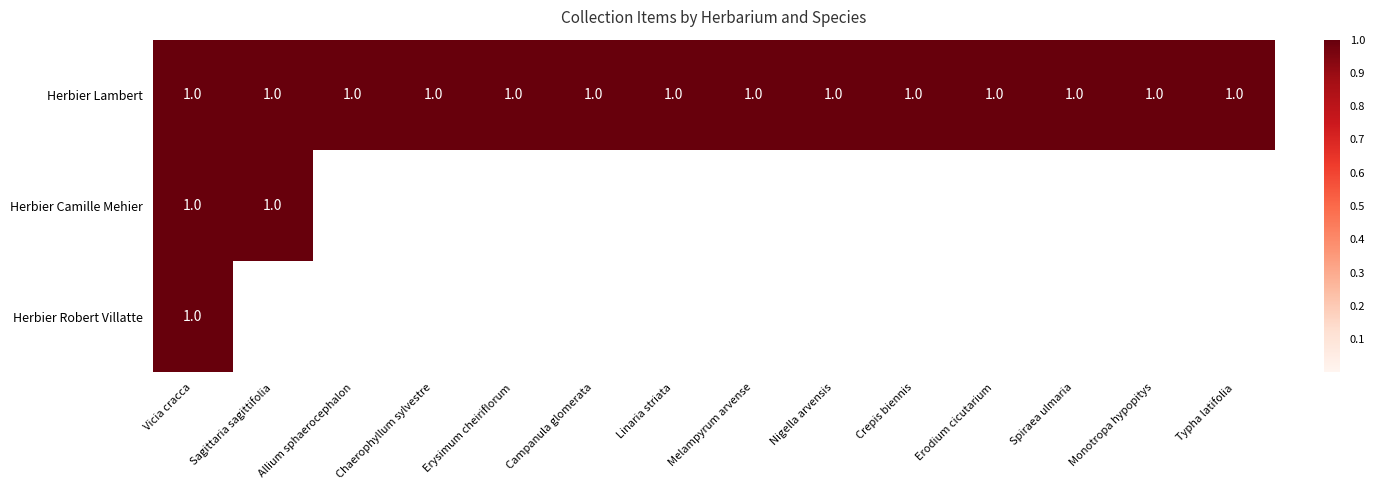

At which category is the sum across all series the highest?

Vicia cracca